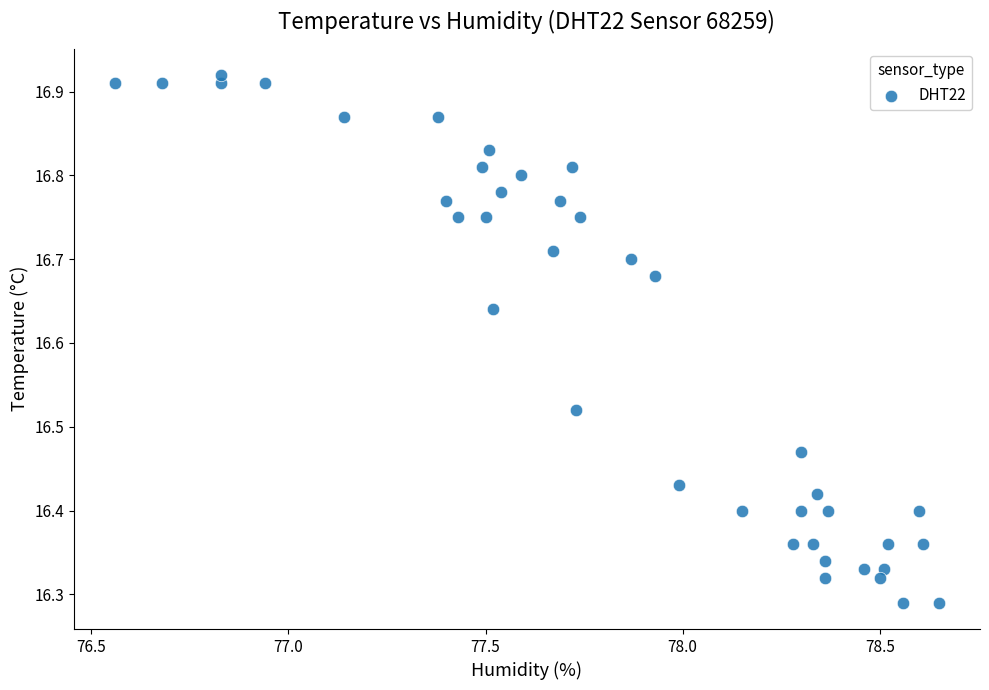

What is the range of X values (max minus min)?

2.1